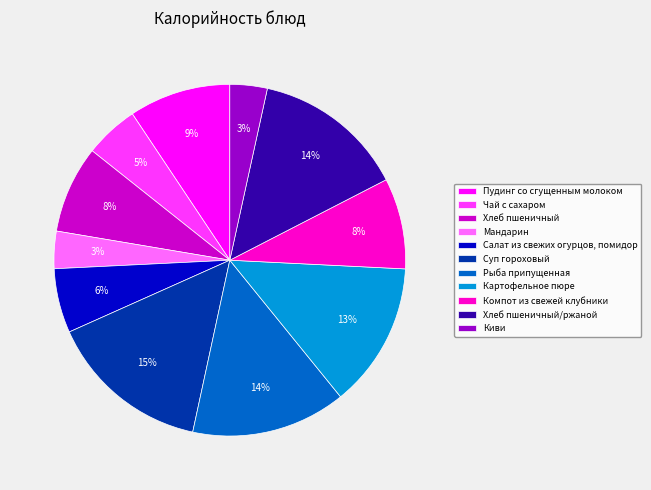

Does Киви represent more than half of the total?

No